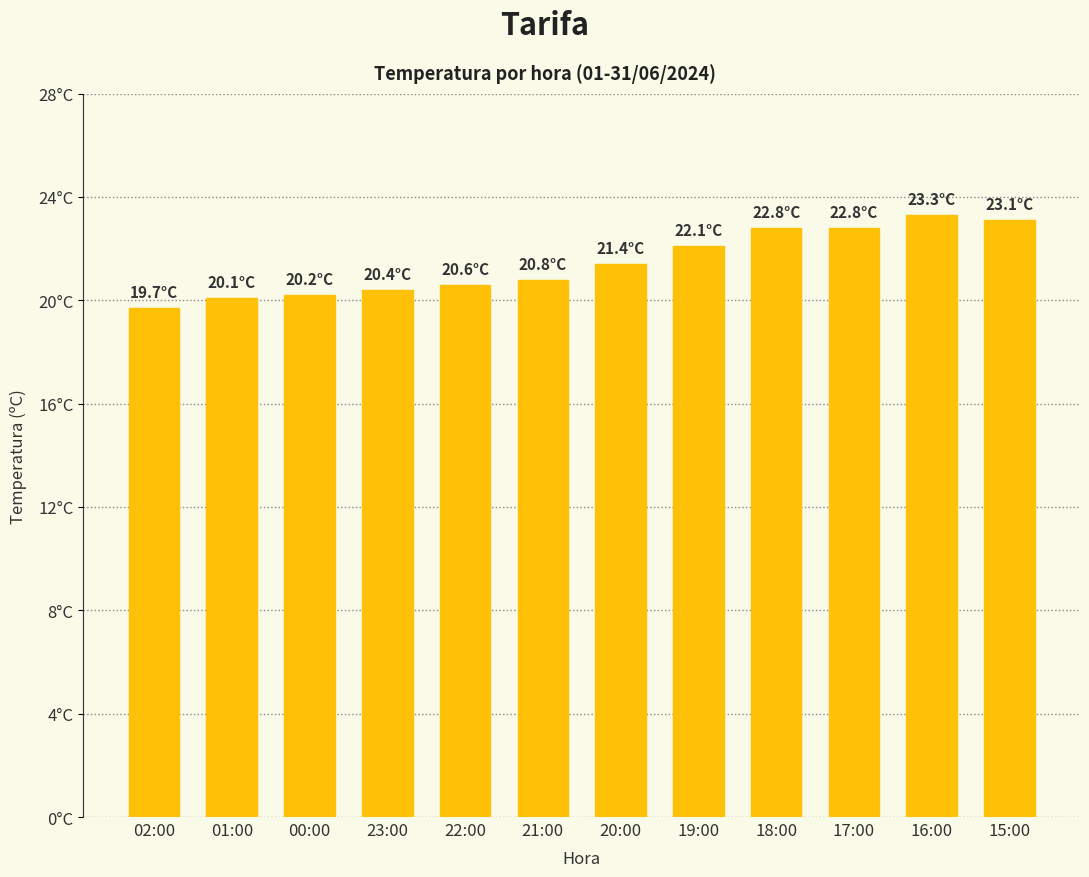

What is the change in value from 00:00 to 17:00?

+2.6